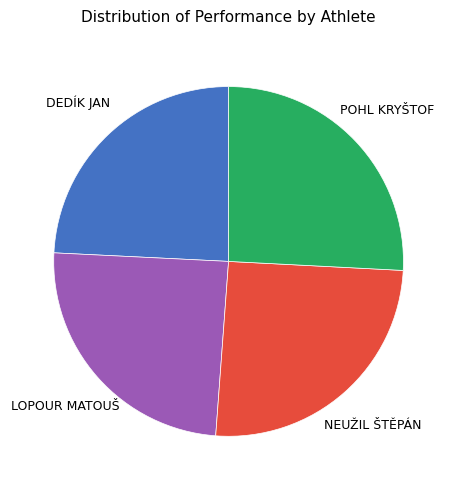

Is there a majority slice in this chart?

No